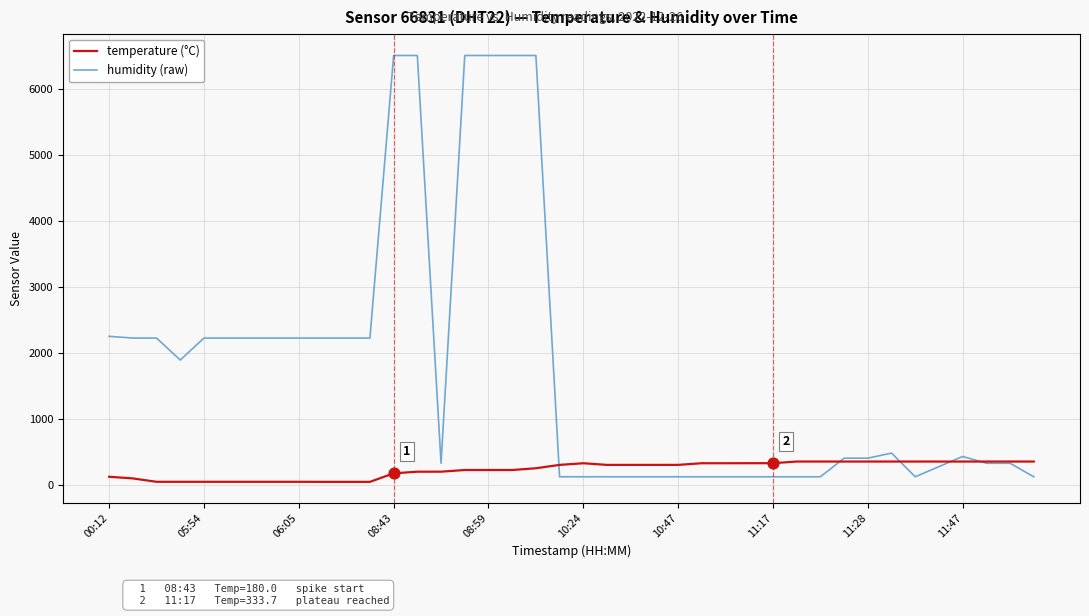

Which series has the widest spread of values?

humidity (raw)